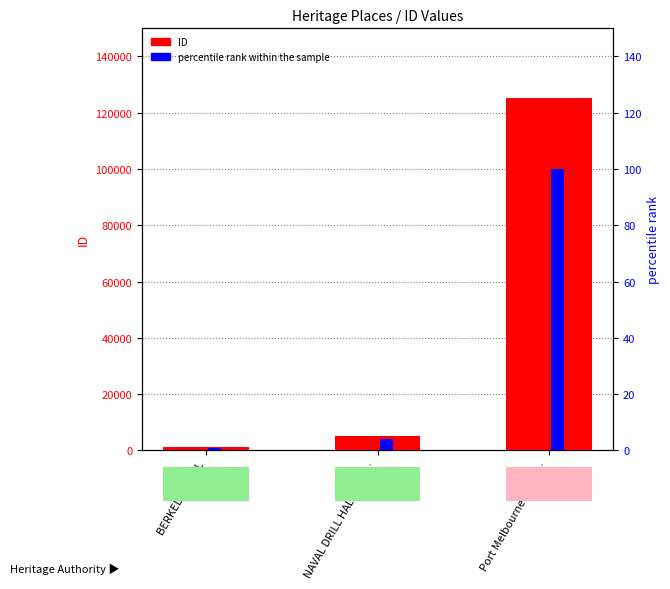

What is the highest value of the ID series?

125288.0